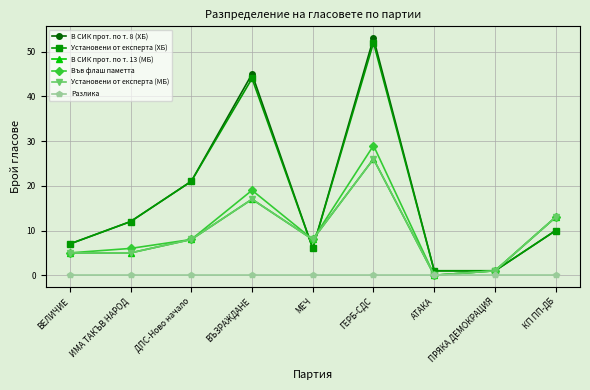

What is the difference between the В СИК прот. по т. 13 (МБ) values at ВЪЗРАЖДАНЕ and КП ПП-ДБ?

4